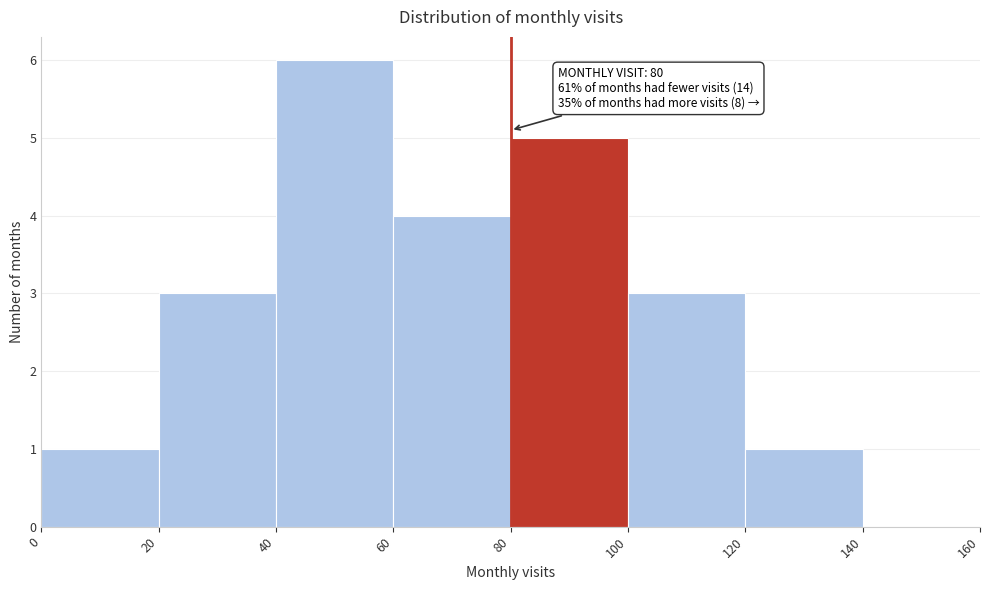

Which range on the x-axis has the tallest bar?

40 to 60